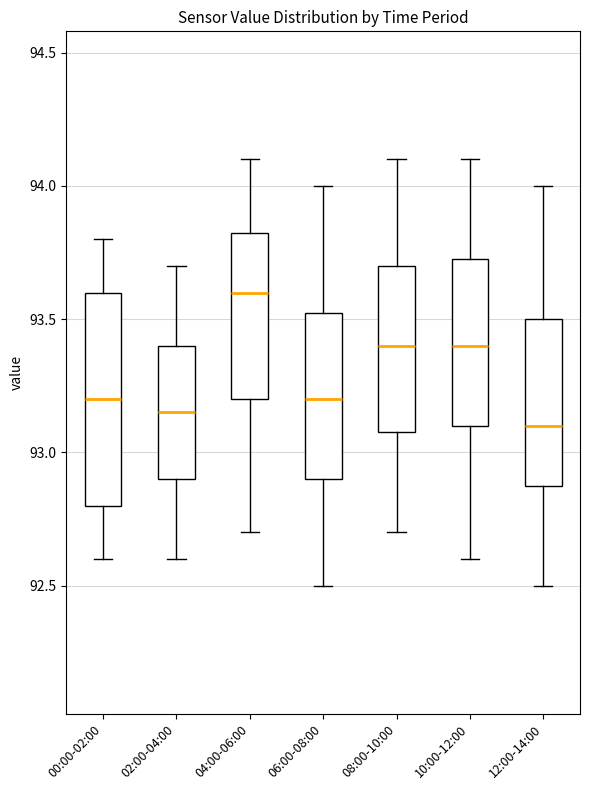

Which box is the tallest, from its lower edge to its upper edge?

00:00-02:00